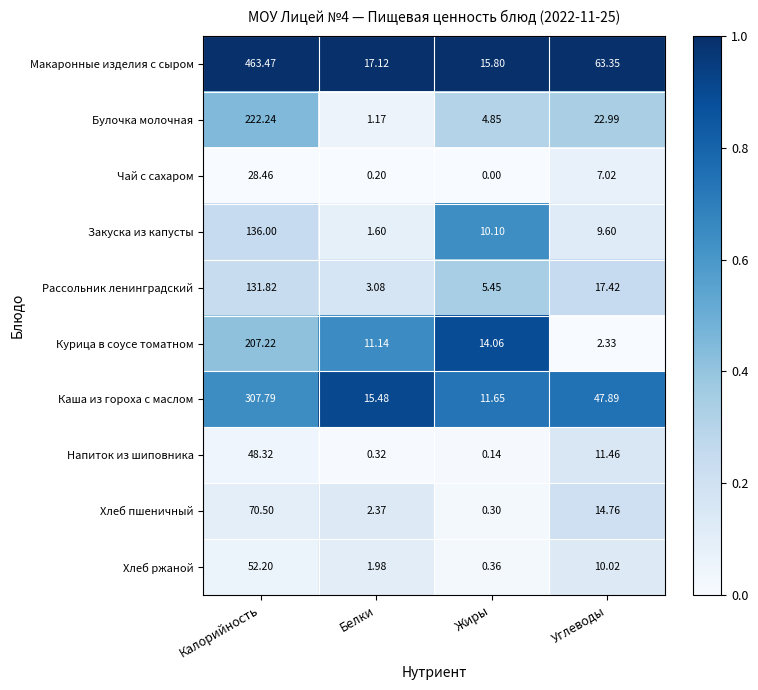

Rank the series at Углеводы from lowest to highest value.

Курица в соусе томатном, Чай с сахаром, Закуска из капусты, Хлеб ржаной, Напиток из шиповника, Хлеб пшеничный, Рассольник ленинградский, Булочка молочная, Каша из гороха с маслом, Макаронные изделия с сыром